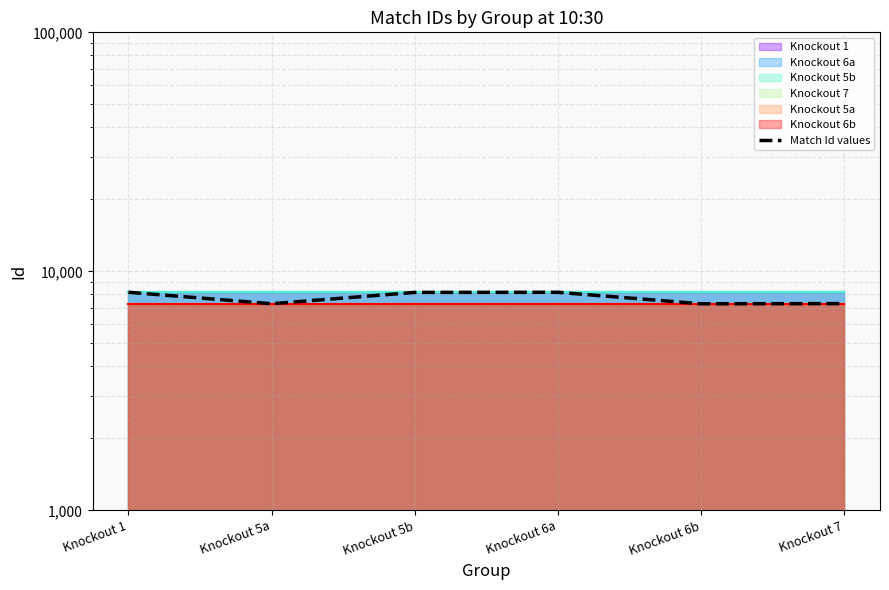

Where does the data first go above 8161?

Knockout 1